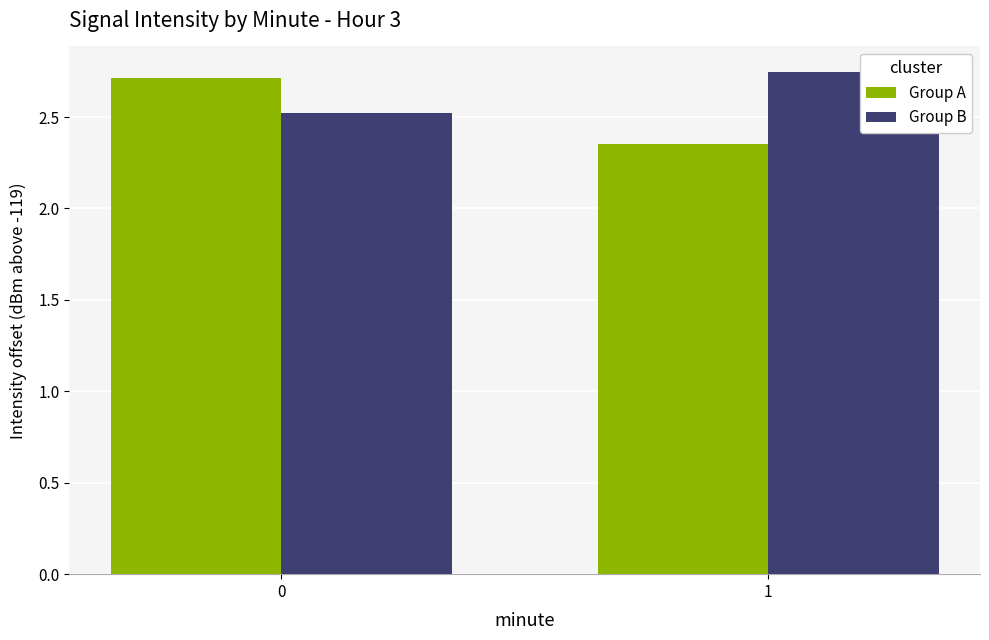

What is the approximate value of Group B at 0?

2.5